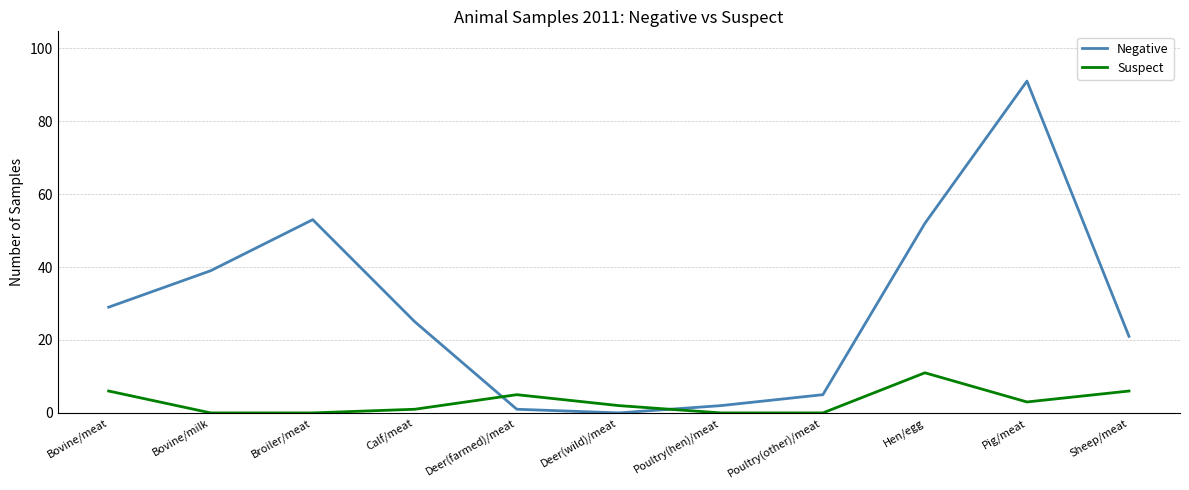

What is the total value across all series at Bovine/milk?

39